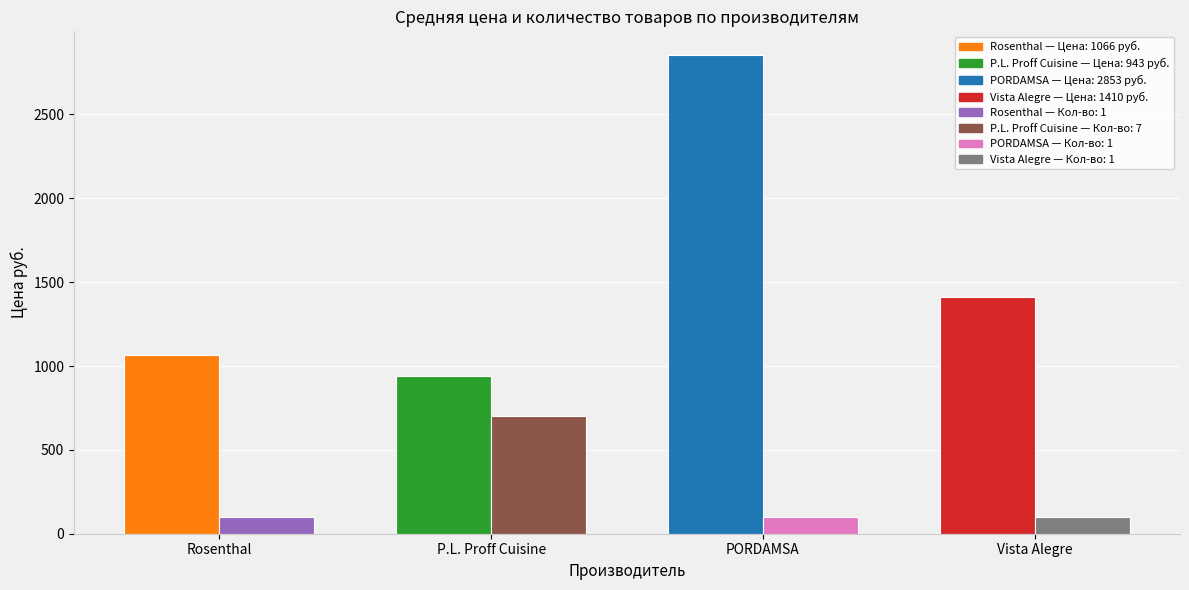

What is the spread (max minus min) of values at PORDAMSA?

2753.0